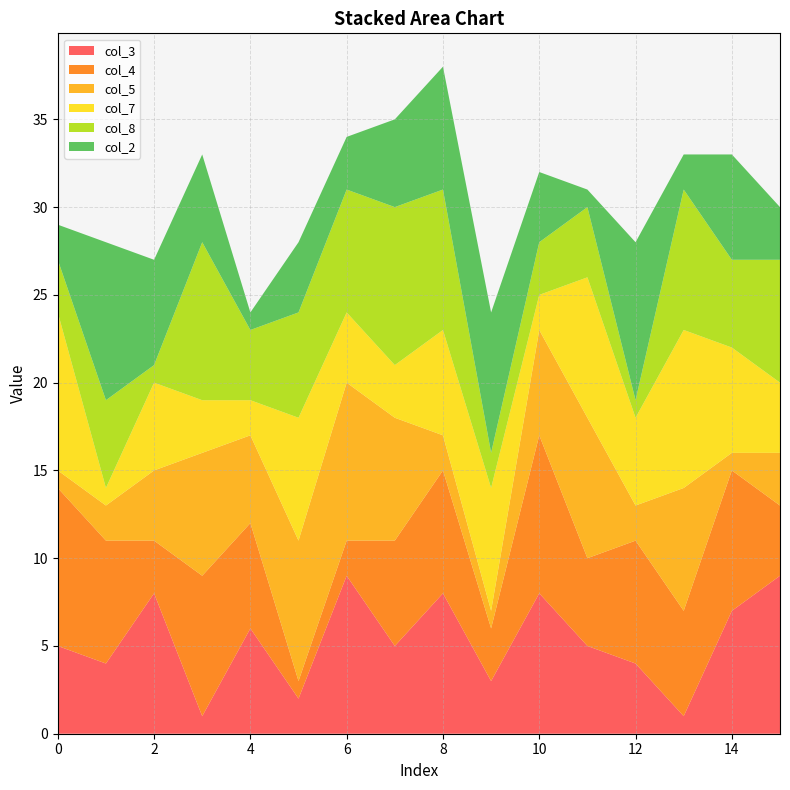

Reading left to right, transcribe all the data shown in this chart.

col_3: 5	4	8	1	6	2	9	5	8	3	8	5	4	1	7	9
col_4: 9	7	3	8	6	1	2	6	7	3	9	5	7	6	8	4
col_5: 1	2	4	7	5	8	9	7	2	1	6	8	2	7	1	3
col_7: 9	1	5	3	2	7	4	3	6	7	2	8	5	9	6	4
col_8: 3	5	1	9	4	6	7	9	8	2	3	4	1	8	5	7
col_2: 2	9	6	5	1	4	3	5	7	8	4	1	9	2	6	3